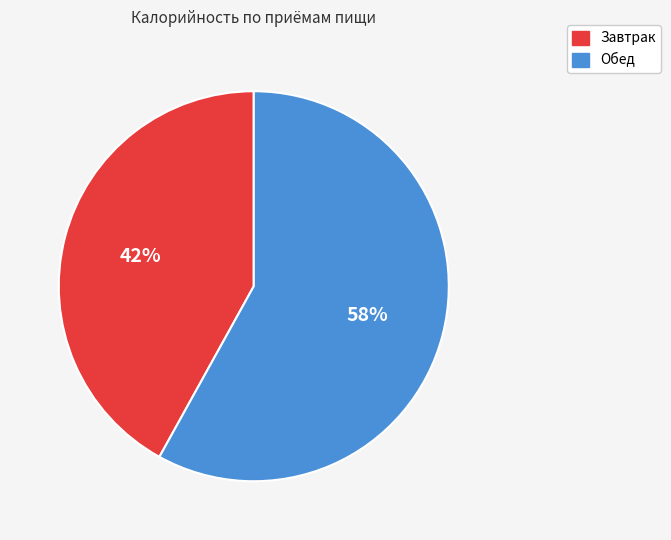

Rank the categories by value from highest to lowest.

Обед, Завтрак